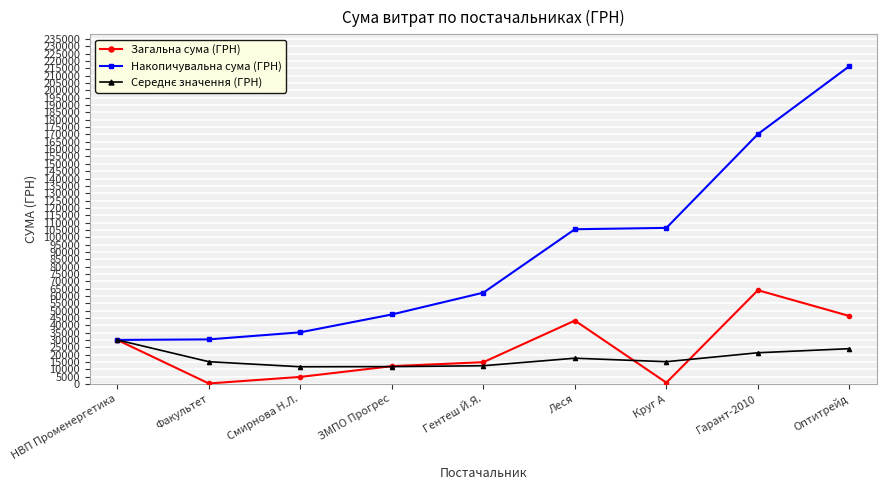

At which category is the sum across all series the highest?

Оптитрейд